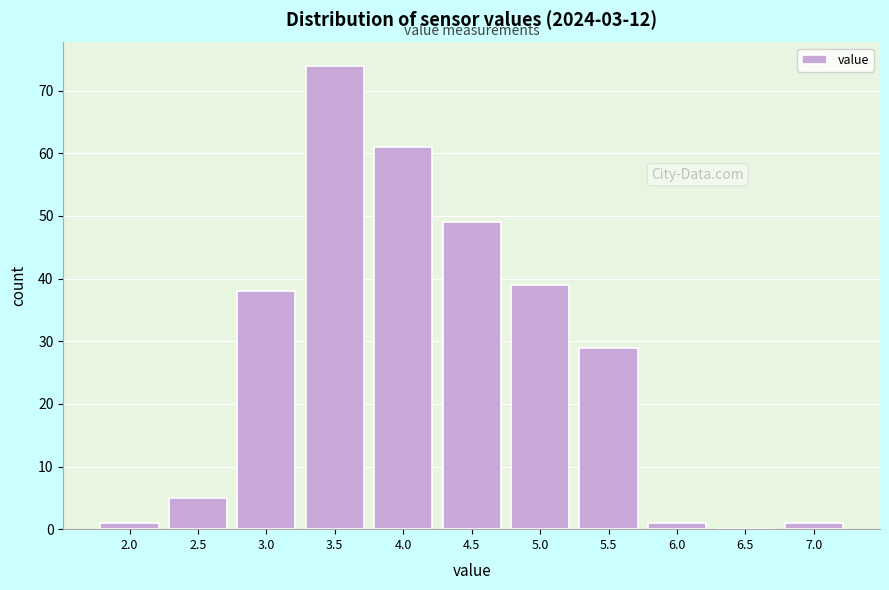

Reading right to left, what are all the values shown in this chart?

7.0=1	6.5=0	6.0=1	5.5=29	5.0=39	4.5=49	4.0=61	3.5=74	3.0=38	2.5=5	2.0=1